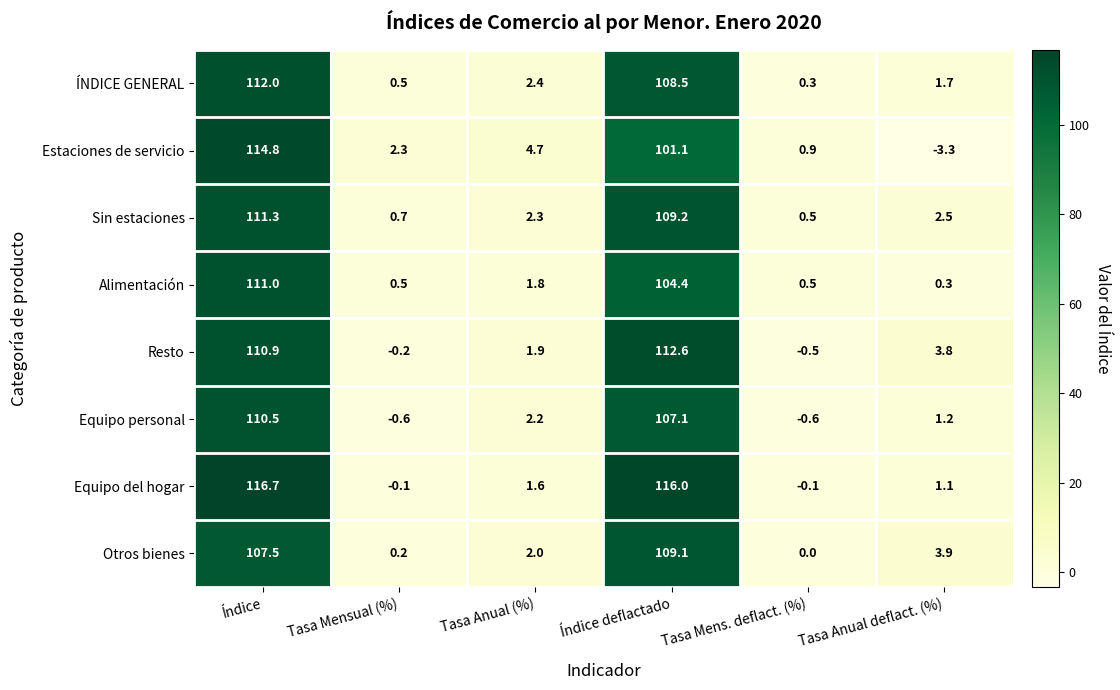

What is the sum of all ÍNDICE GENERAL values?

225.4